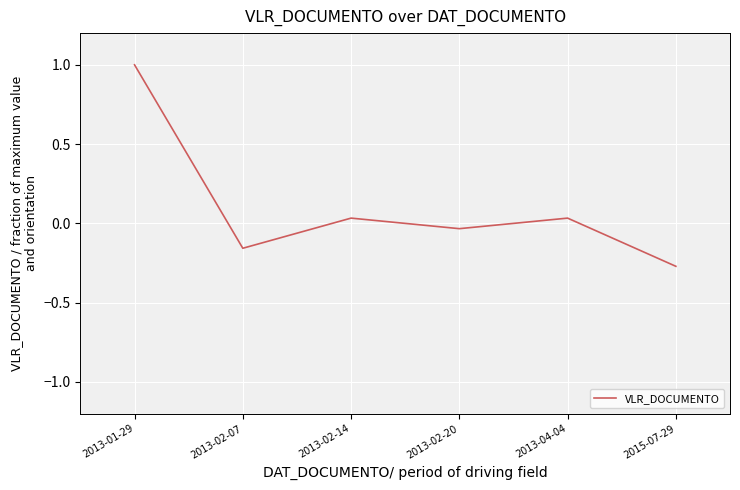

What is the difference between the second highest and second lowest values?

0.2